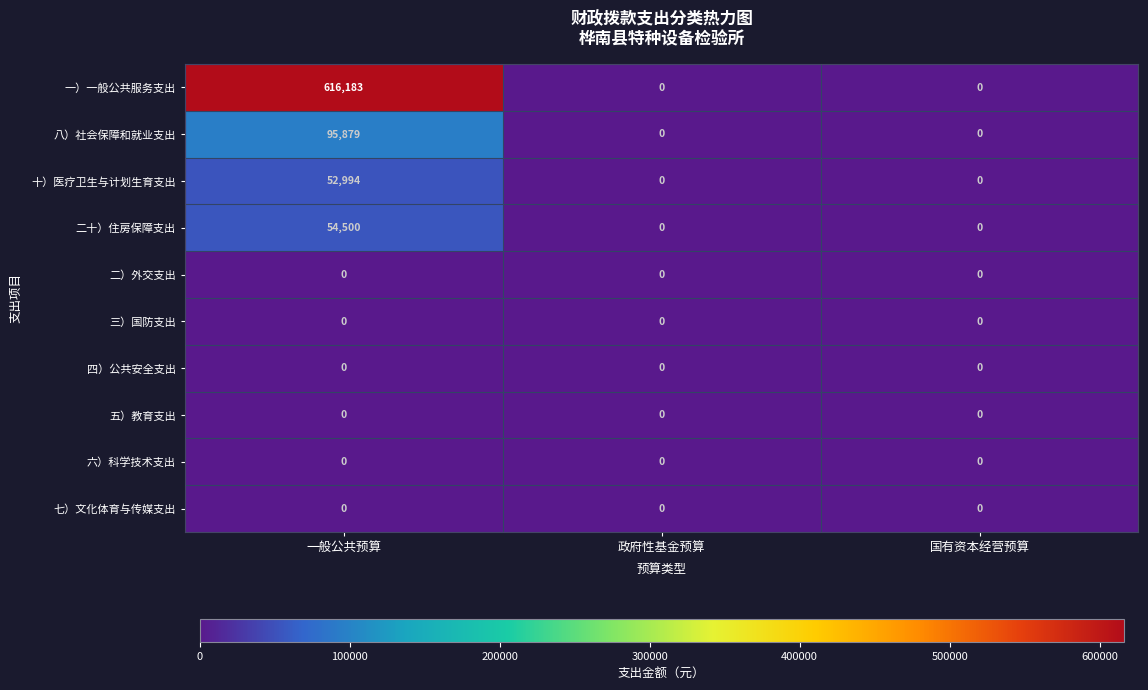

Which series has the largest range (max minus min)?

一）一般公共服务支出